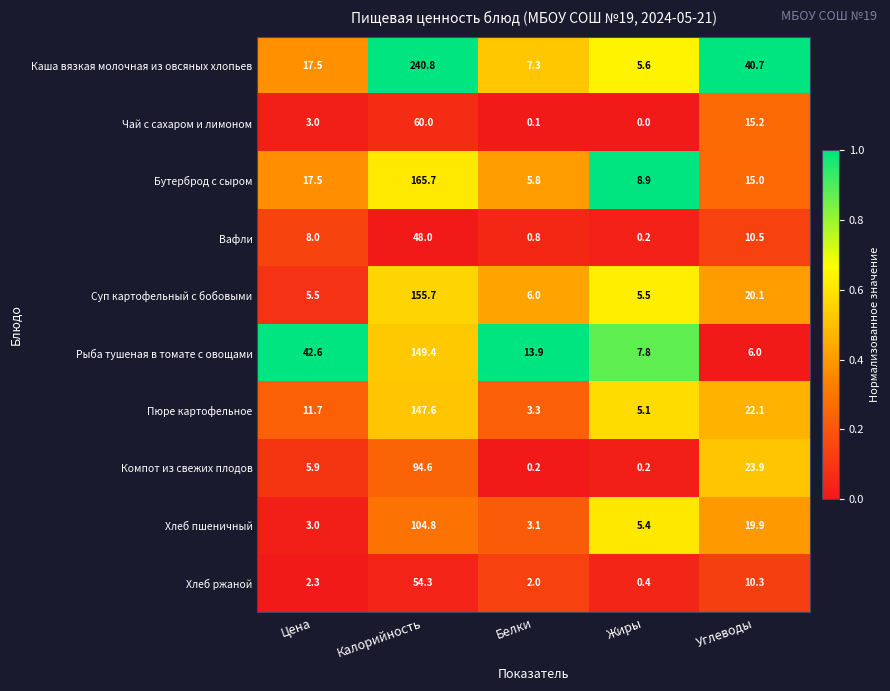

What is the maximum value shown in the chart?

240.8